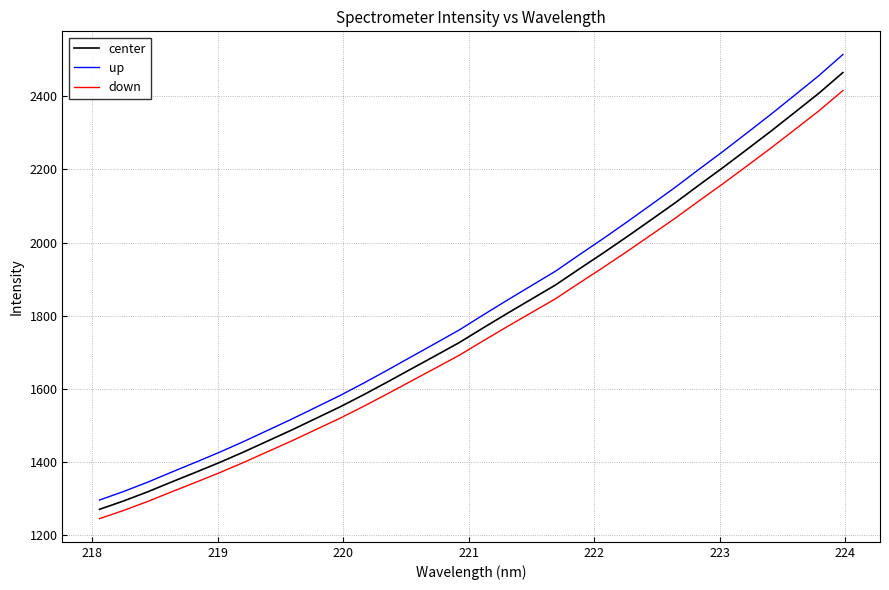

How many categories are shown in the chart?

32